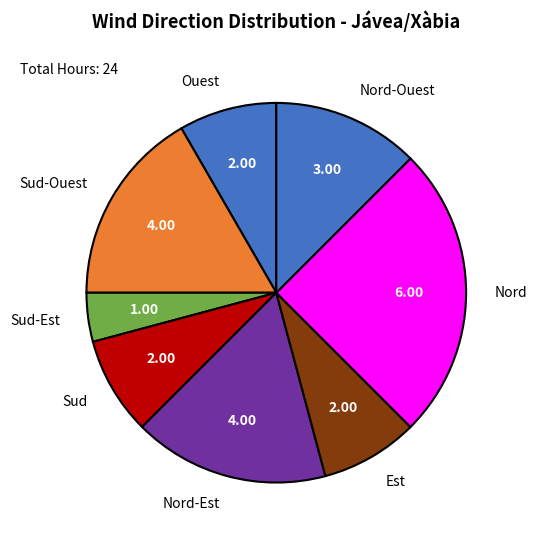

What is the ratio of the value at Nord-Ouest to the value at Ouest?

1.5